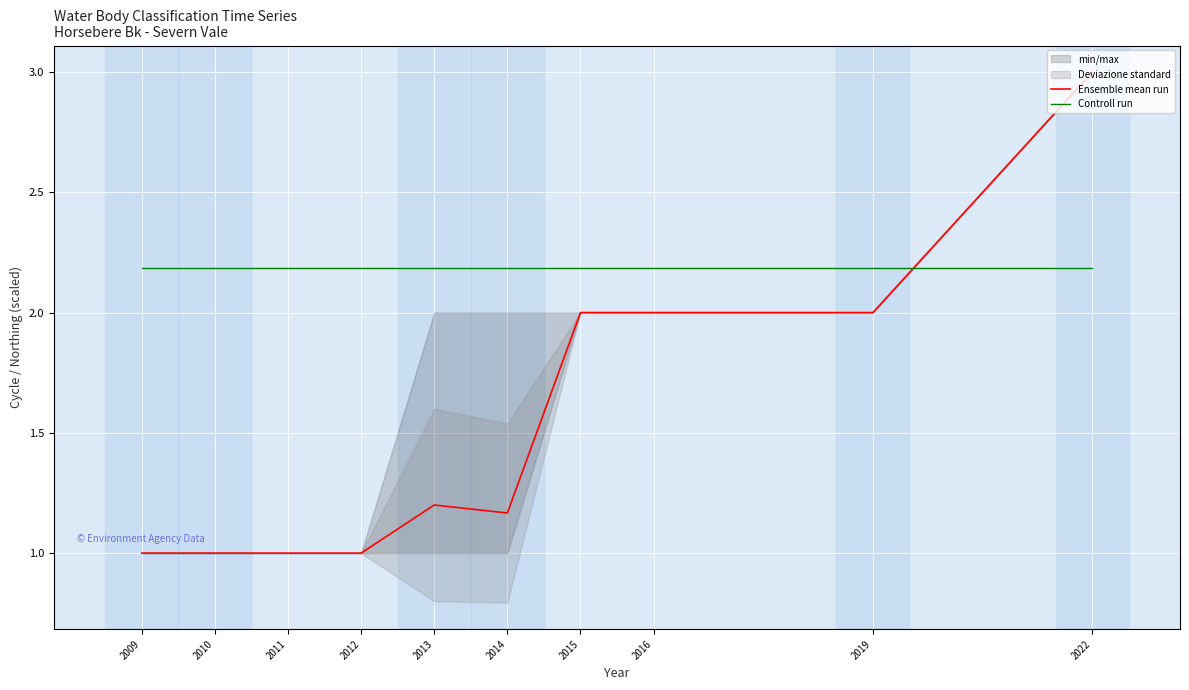

What is the average value of the Ensemble mean run series?

1.5